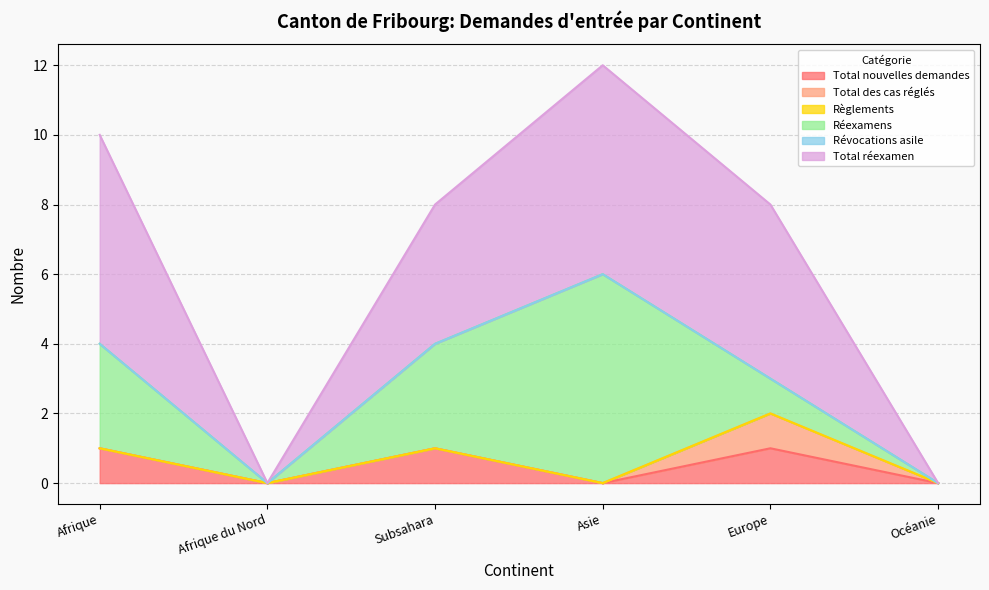

List the series in order of their peak value, highest first.

Réexamens, Total réexamen, Total nouvelles demandes, Total des cas réglés, Règlements, Révocations asile